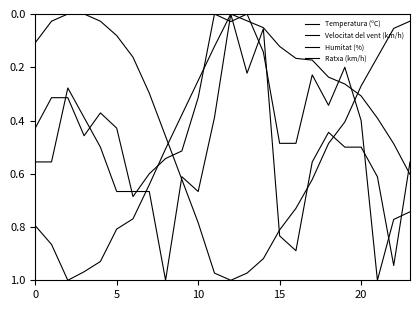

How many lines are shown in the chart?

4